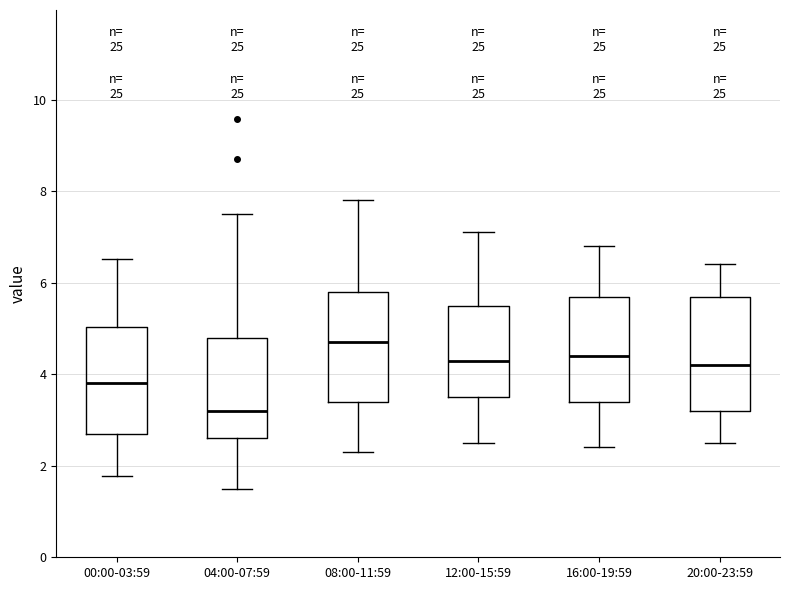

Reading left to right, transcribe this box plot: for each box, give where its median line is, the range the box spans, and where its two whiskers end, as read against the y-axis. The values are not printed on the chart, so give them approximately, as read against the axis.

00:00-03:59: median 3.8, box 2.8 to 5.0, whiskers 1.8 to 6.6
04:00-07:59: median 3.2, box 2.6 to 4.8, whiskers 1.6 to 7.6
08:00-11:59: median 4.8, box 3.4 to 5.8, whiskers 2.4 to 7.8
12:00-15:59: median 4.4, box 3.6 to 5.6, whiskers 2.6 to 7.2
16:00-19:59: median 4.4, box 3.4 to 5.8, whiskers 2.4 to 6.8
20:00-23:59: median 4.2, box 3.2 to 5.8, whiskers 2.6 to 6.4